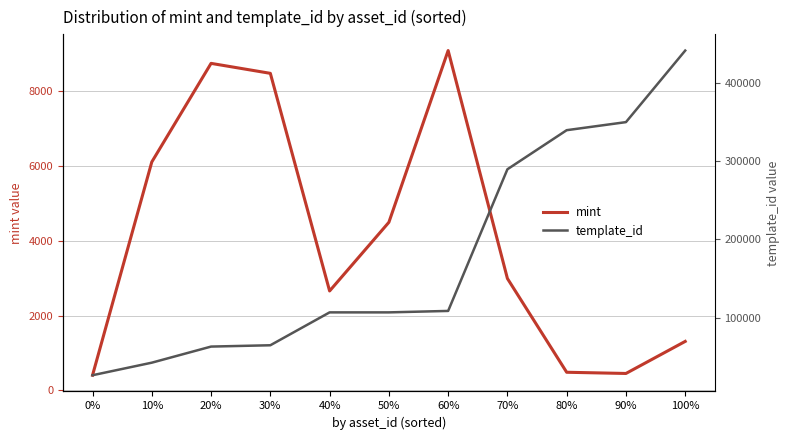

What is the sum of all mint values?

45160